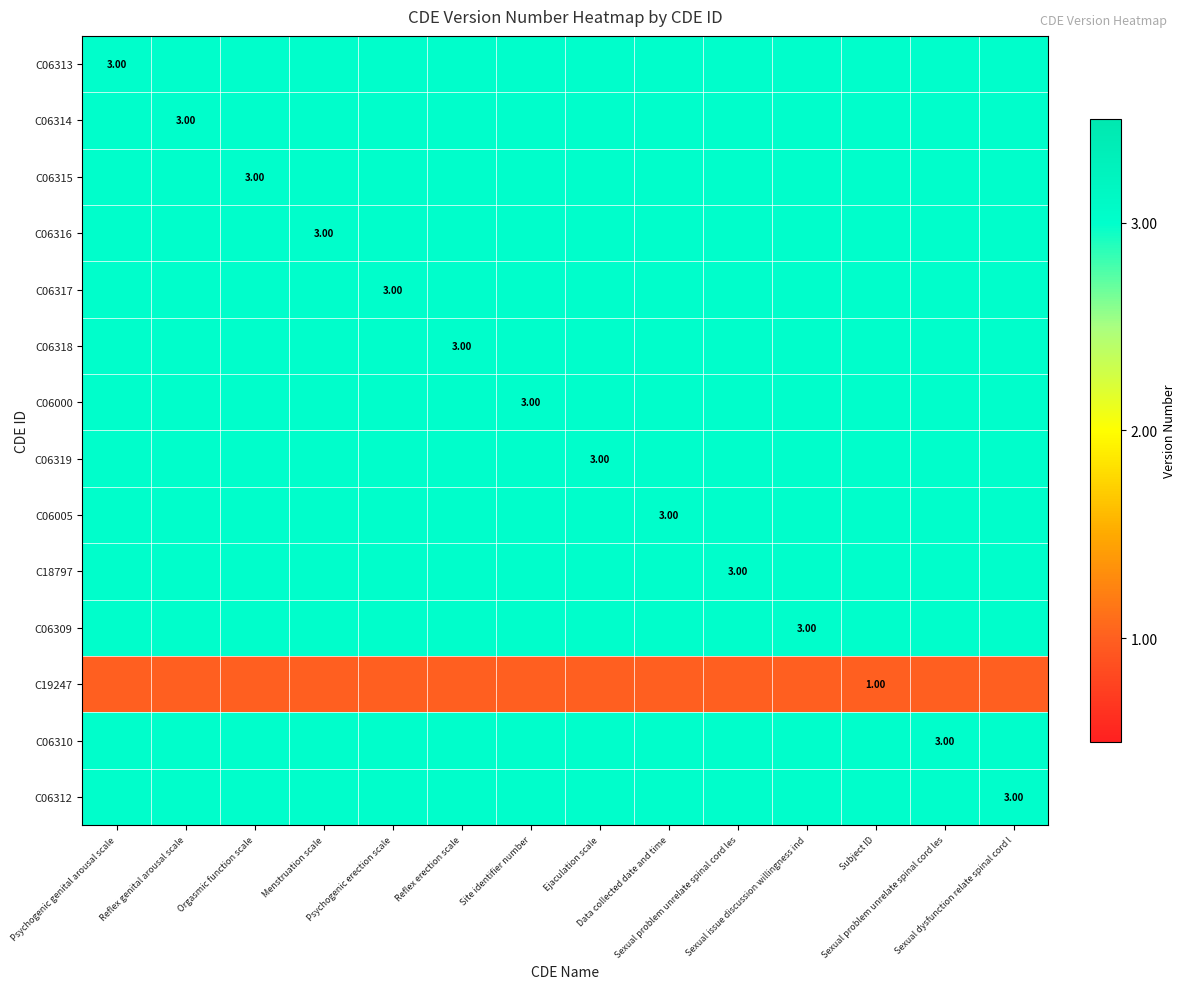

The value of C06313 at Psychogenic genital arousal scale is 3. True or false?

True